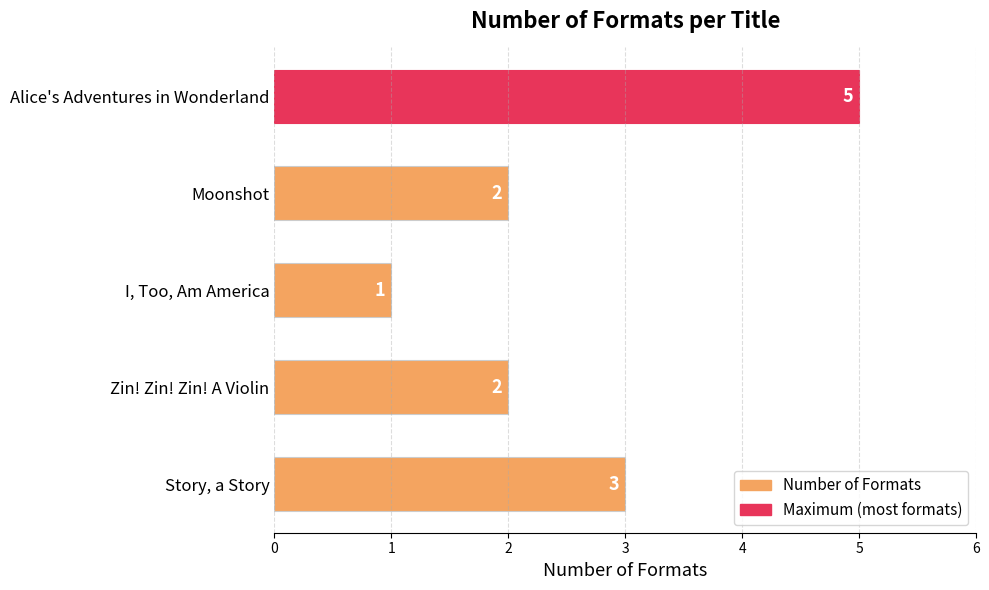

The chart shows a value of 5 at Story, a Story. True or false?

False